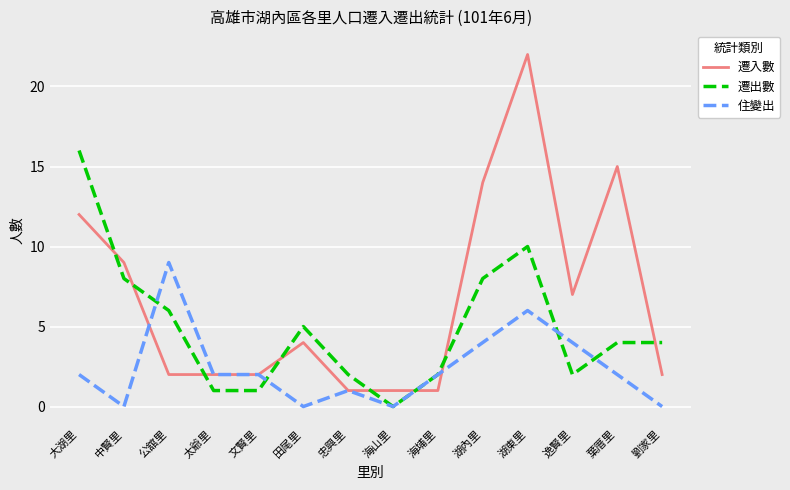

Reading left to right, list all the values displayed in this chart.

遷入數: 12	9	2	2	2	4	1	1	1	14	22	7	15	2
遷出數: 16	8	6	1	1	5	2	0	2	8	10	2	4	4
住變出: 2	0	9	2	2	0	1	0	2	4	6	4	2	0